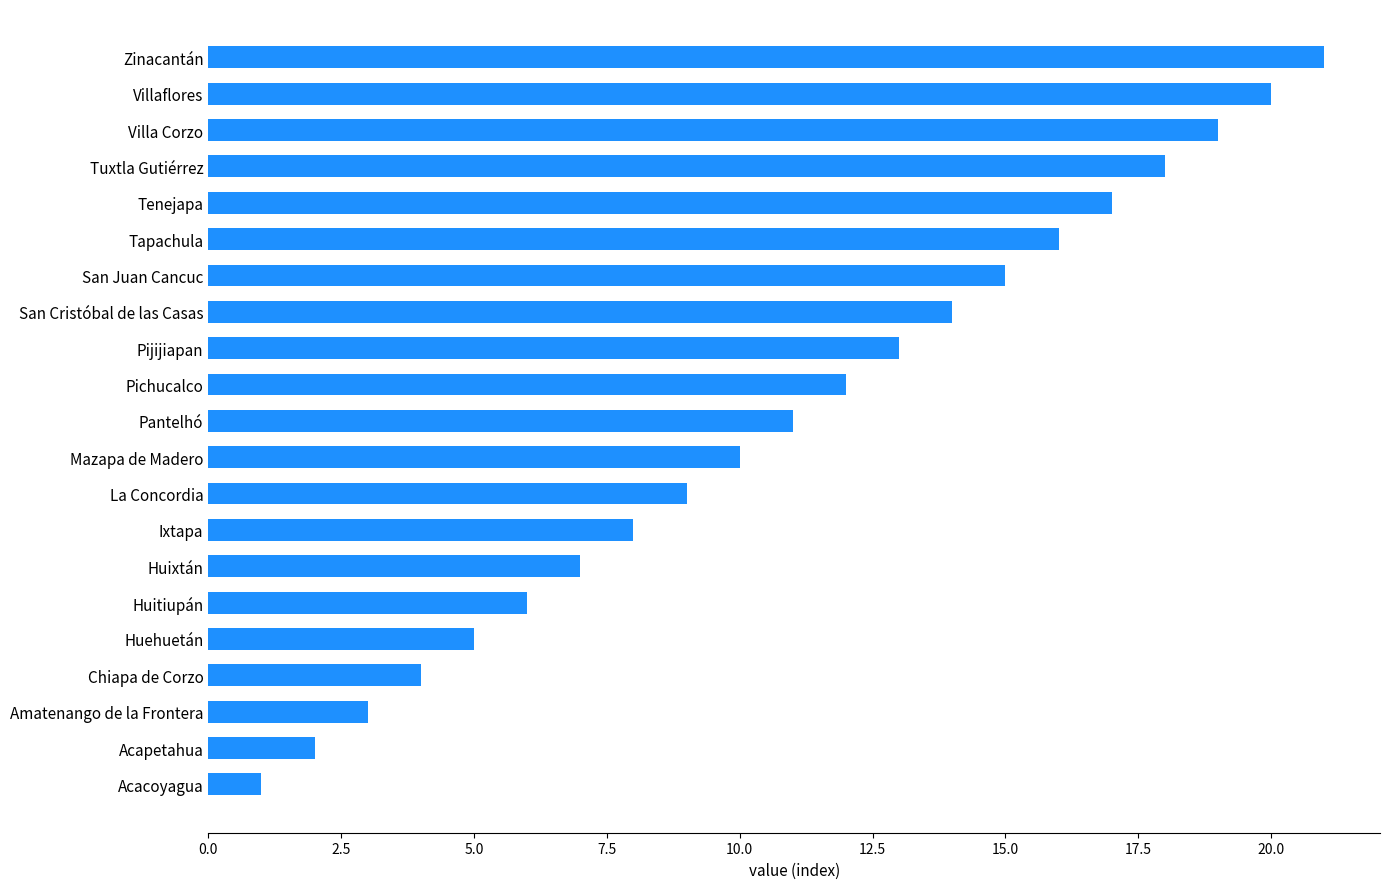

At which label is the value closest to 11?

Pantelhó